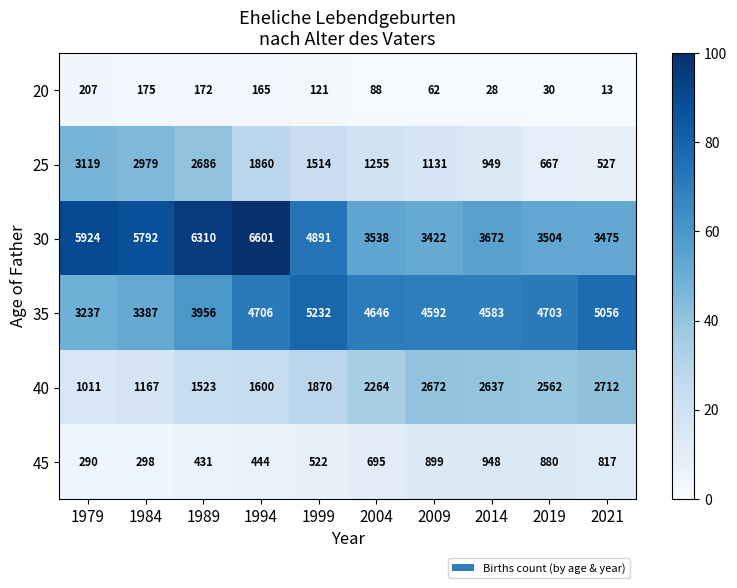

What is the sum of the 40 values at 2014 and 1989?

4160